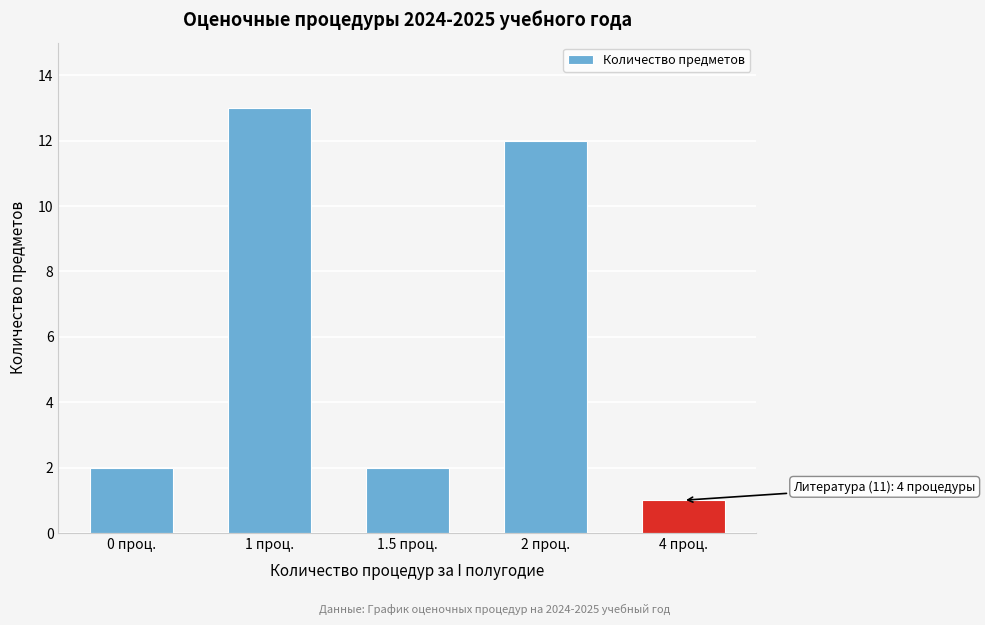

Reading left to right, extract all data points from this chart.

0 проц.=2	1 проц.=13	1.5 проц.=2	2 проц.=12	4 проц.=1